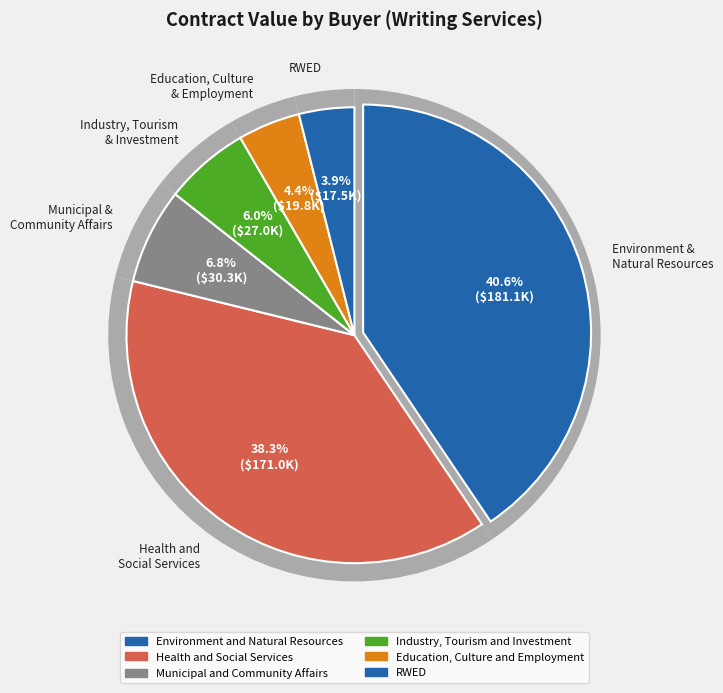

Is there any slice that represents more than half of the pie?

No